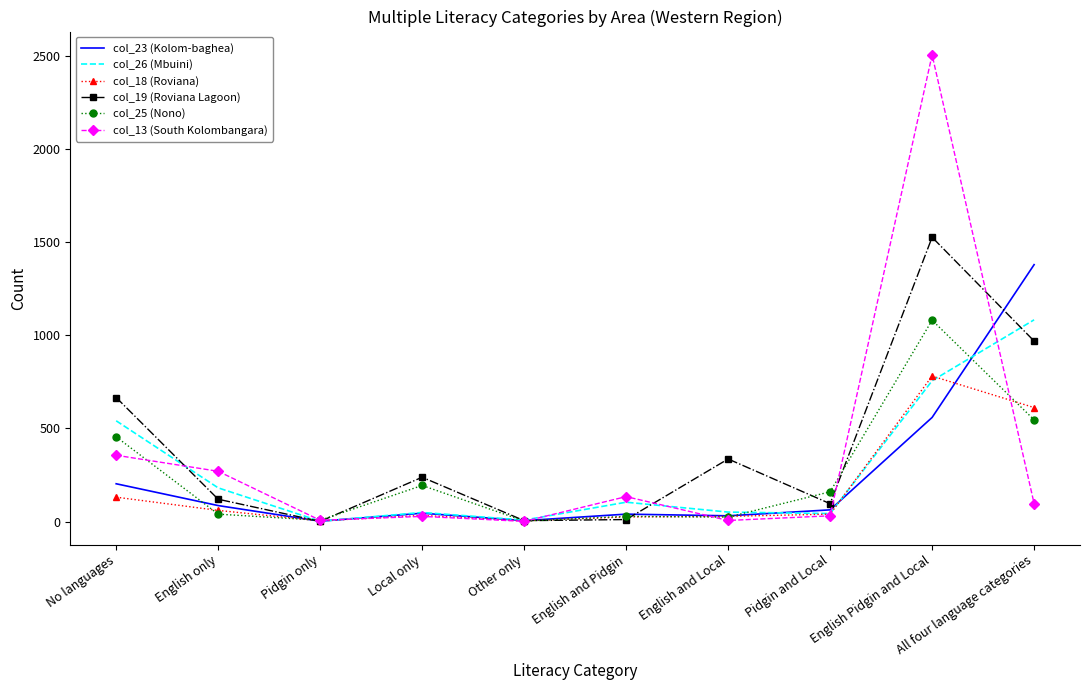

Is the value of col_13 (South Kolombangara) at English and Local greater than the value of col_25 (Nono) at No languages?

No